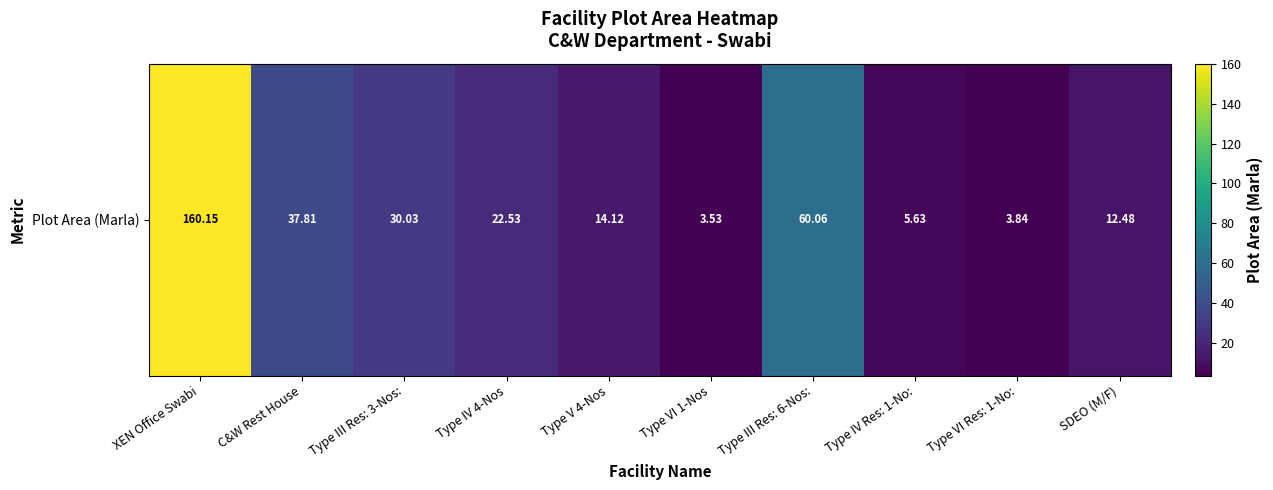

What is the change in value from C&W Rest House to Type V 4-Nos?

-23.7